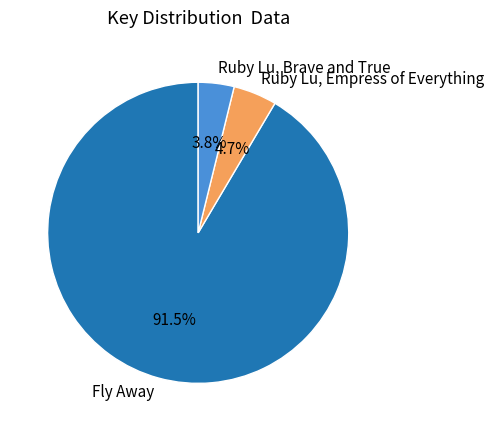

To the nearest percent, what portion does Ruby Lu, Empress of Everything represent?

5%